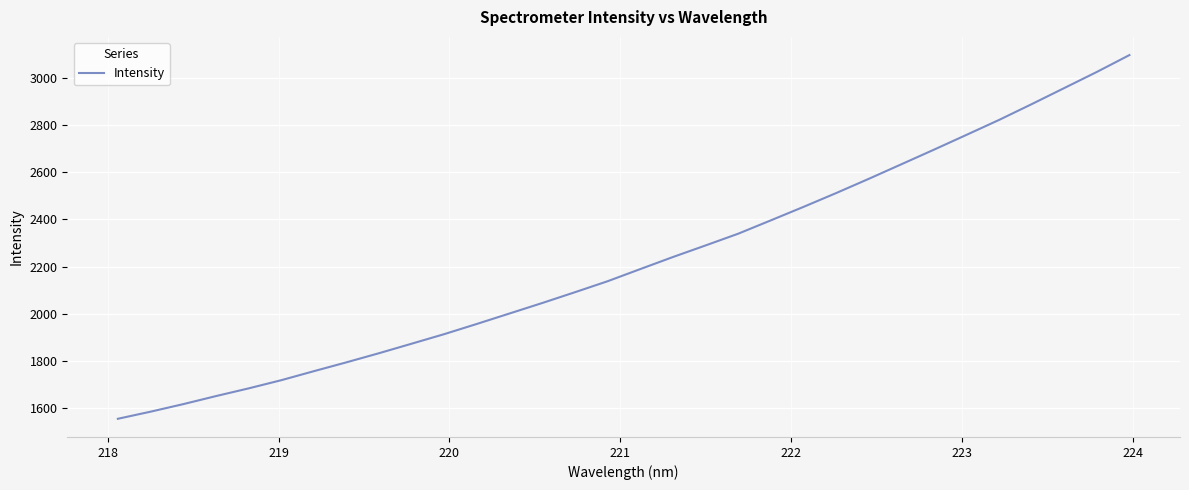

What is the difference between the maximum and minimum values?

1539.6